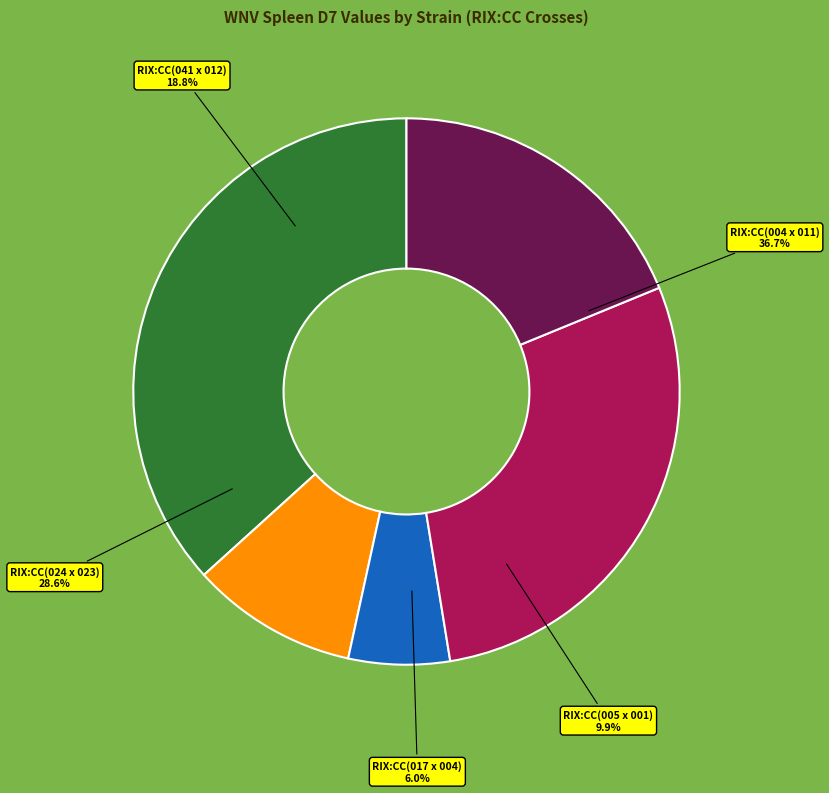

Combined, do RIX:CC(005 x 001) and RIX:CC(041 x 012) account for over 50%?

No